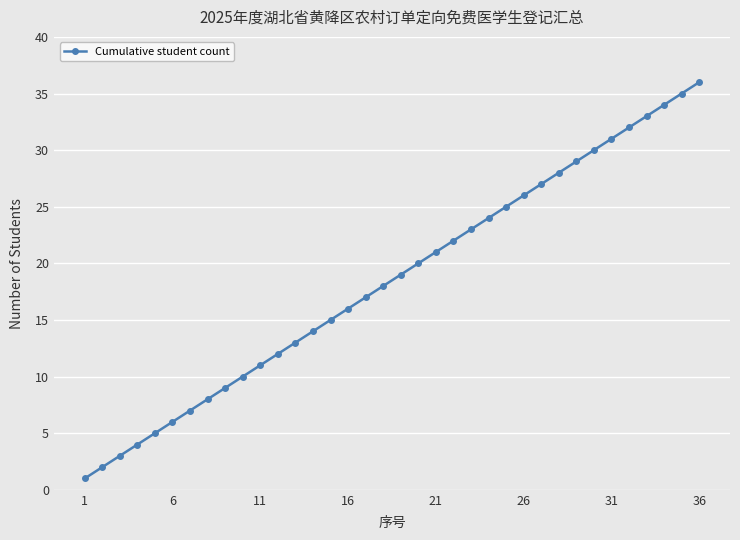

True or false: the data has more than 0 interior local peaks.

False